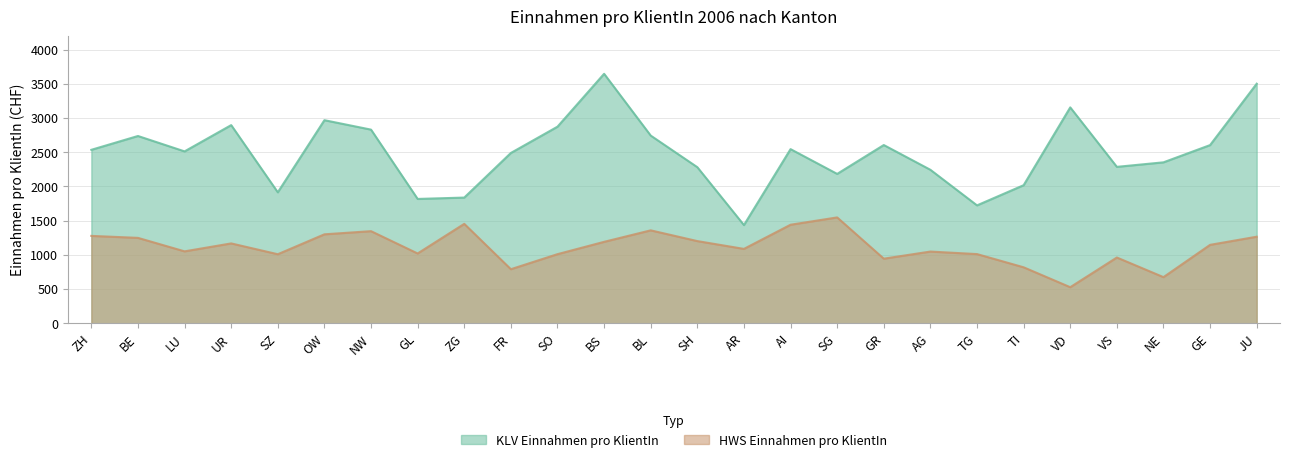

At AR, list the series in order from smallest to largest.

HWS Einnahmen pro KlientIn, KLV Einnahmen pro KlientIn